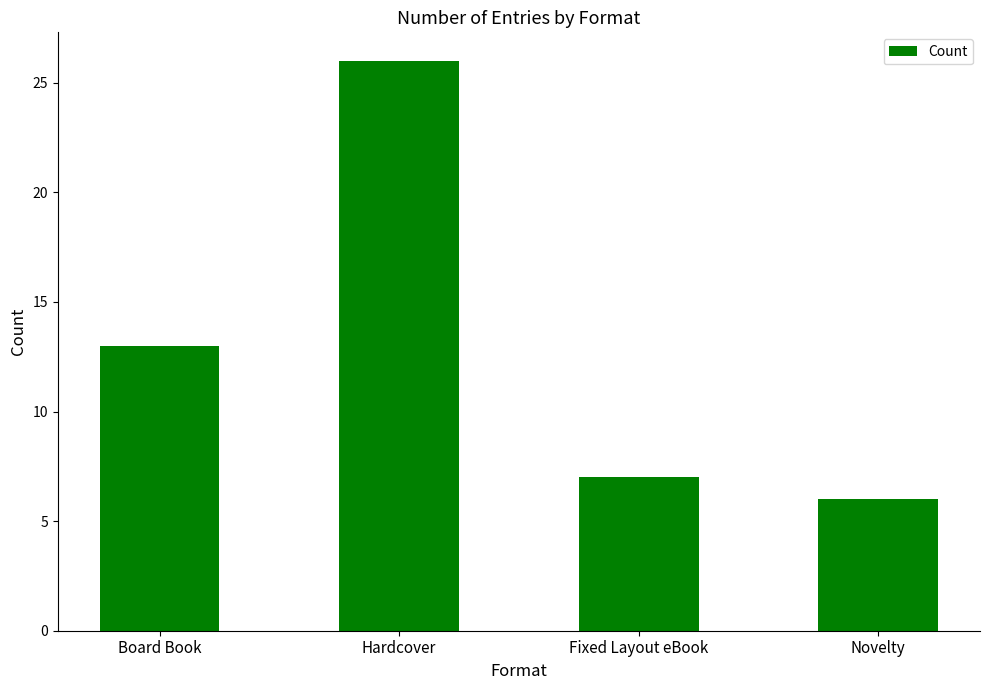

Does the chart contain any negative values?

No